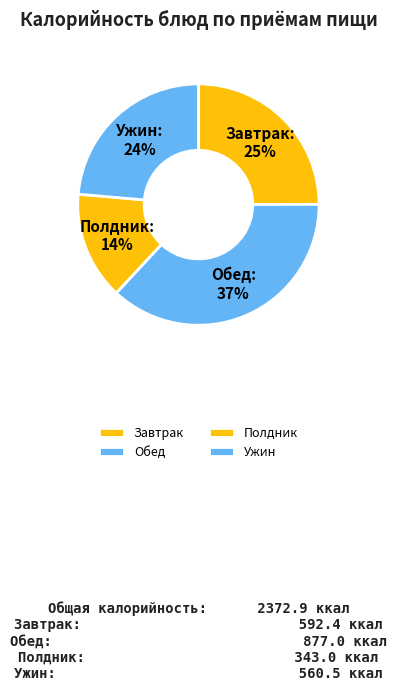

How many segments does this pie chart have?

4